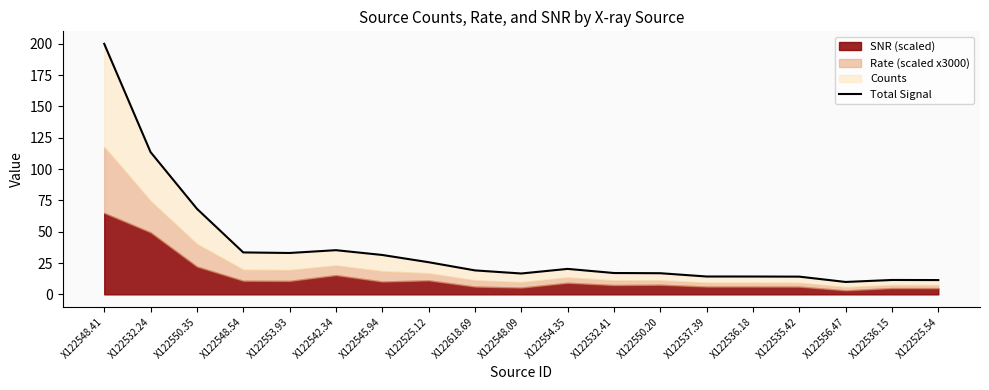

How many interior local valleys (lower than both neighbors) does the data have?

3